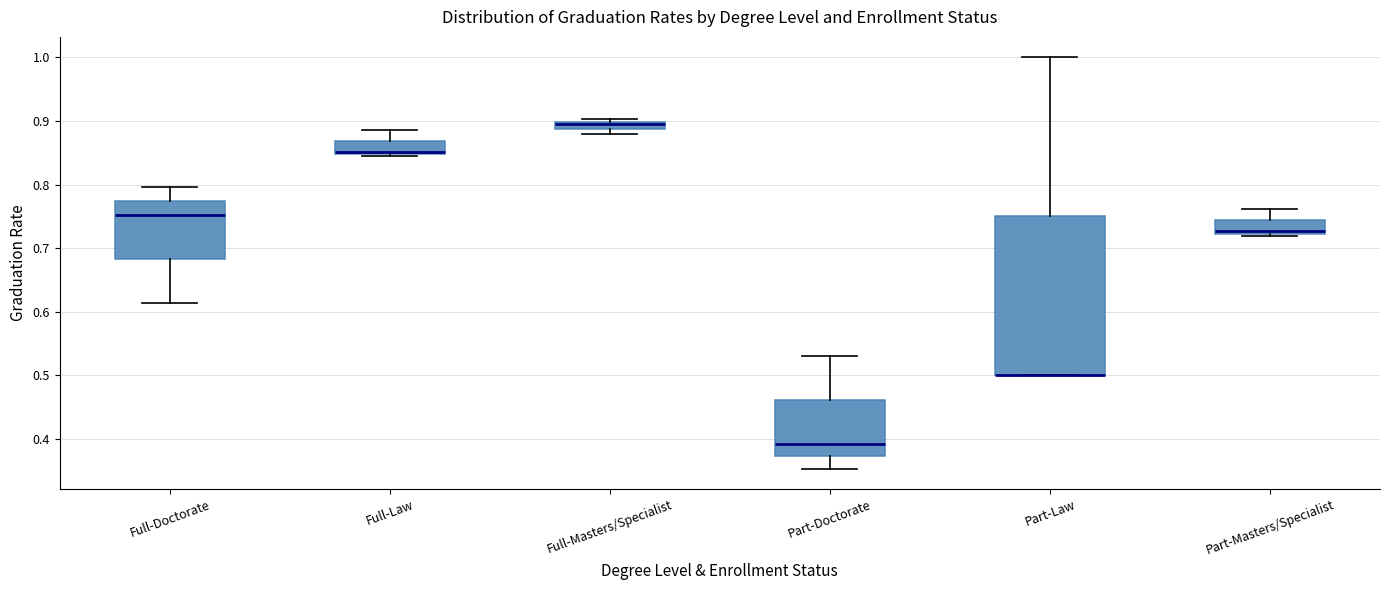

Where is the lower edge of the box for Full-Masters/Specialist on the y-axis? The values are not printed on the chart, so give them approximately, as read against the axis.

0.89